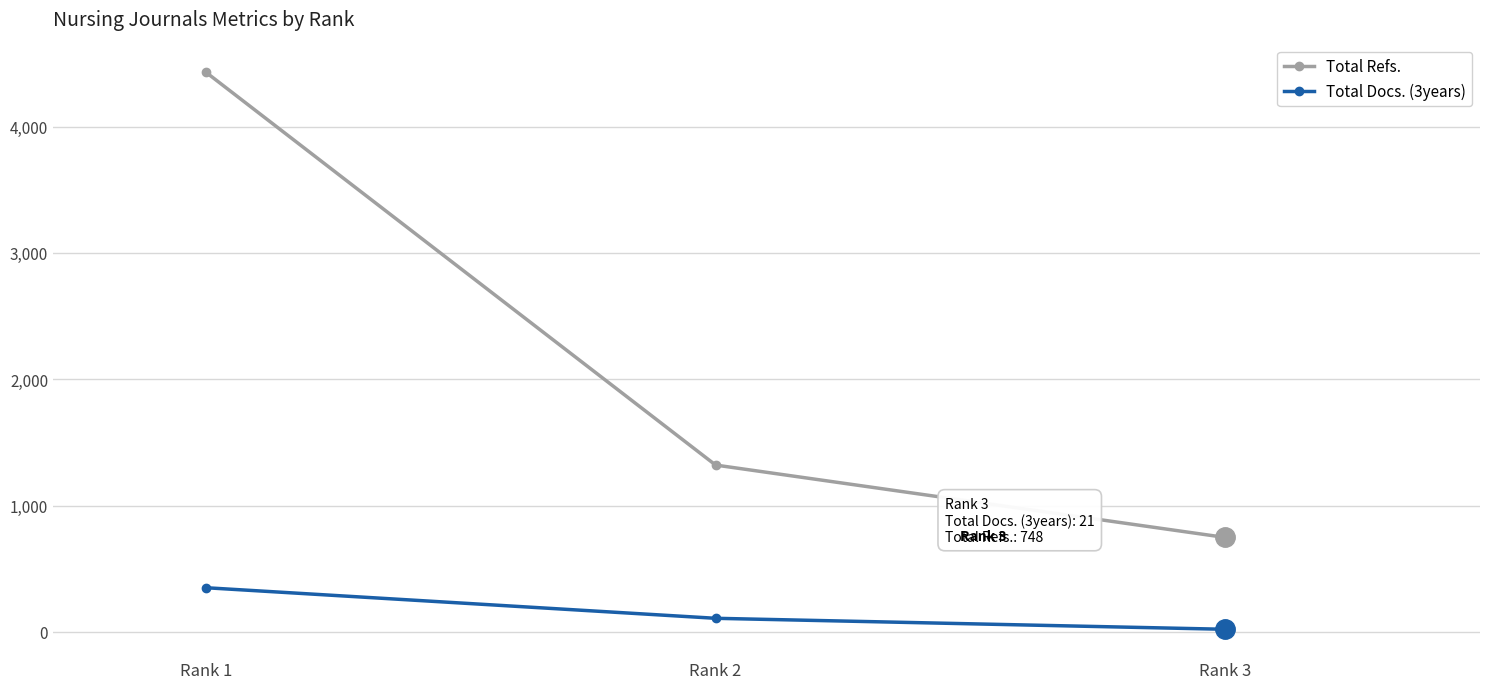

What is the approximate value of Total Refs. at Rank 2?

1321